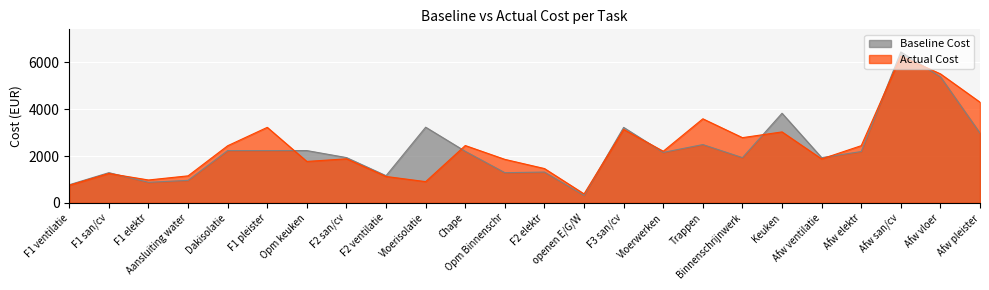

Reading right to left, transcribe all the data shown in this chart.

Baseline Cost: Afw pleister=2976.8	Afw vloer=5383.7	Afw san/cv=6442.8	Afw elektr=2190.4	Afw ventilatie=1931.2	Keuken=3825.0	Binnenschrijnwerk=1930.8	Trappen=2488.9	Vloerwerken=2153.5	F3 san/cv=3221.4	openen E/G/W=318.8	F2 elektr=1314.2	Opm Binnenschr=1287.2	Chape=2200.1	Vloerisolatie=3230.2	F2 ventilatie=1158.8	F2 san/cv=1932.8	Opm keuken=2231.2	F1 pleister=2232.6	Dakisolatie=2232.6	Aansluiting water=960.0	F1 elektr=876.2	F1 san/cv=1288.6	F1 ventilatie=772.5
Actual Cost: Afw pleister=4297.8	Afw vloer=5508.7	Afw san/cv=6263.8	Afw elektr=2441.4	Afw ventilatie=1875.2	Keuken=3029.0	Binnenschrijnwerk=2783.8	Trappen=3588.9	Vloerwerken=2203.5	F3 san/cv=3132.4	openen E/G/W=382.8	F2 elektr=1464.2	Opm Binnenschr=1856.2	Chape=2447.1	Vloerisolatie=905.2	F2 ventilatie=1125.8	F2 san/cv=1879.8	Opm keuken=1767.2	F1 pleister=3223.6	Dakisolatie=2438.6	Aansluiting water=1153.0	F1 elektr=976.2	F1 san/cv=1253.6	F1 ventilatie=750.5